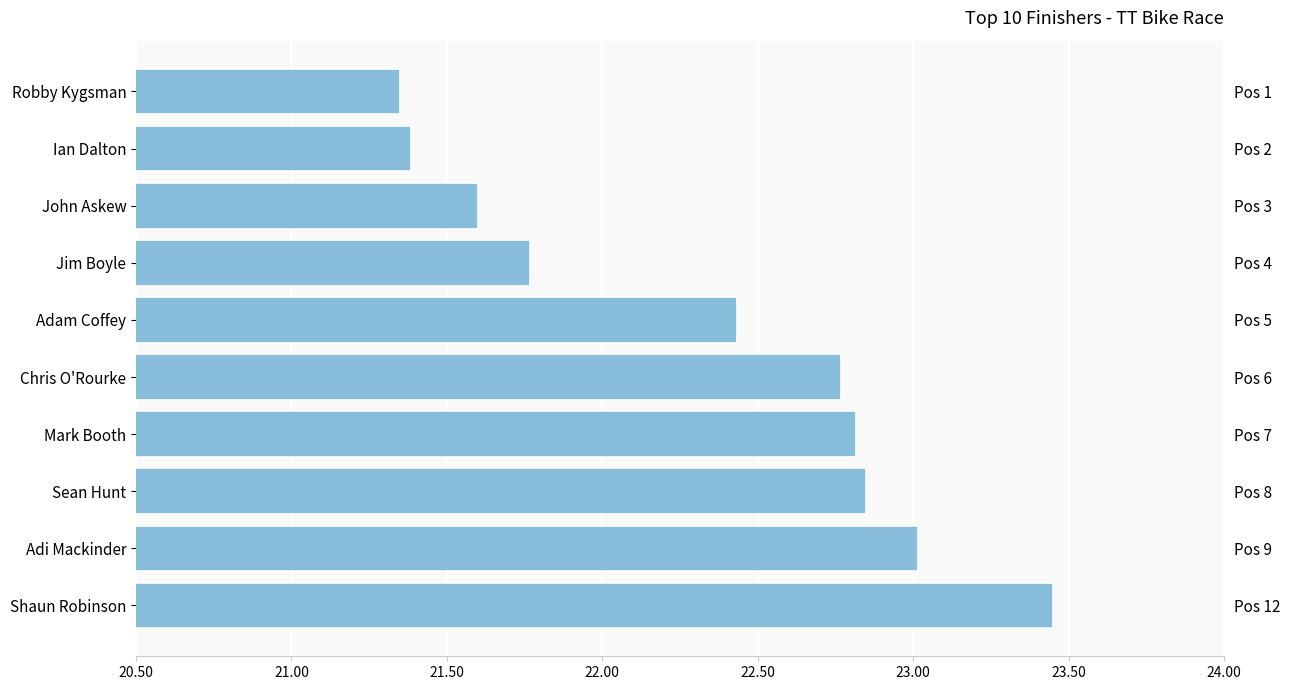

Reading right to left, list all the values displayed in this chart.

23.4	23.0	22.9	22.8	22.8	22.4	21.8	21.6	21.4	21.4